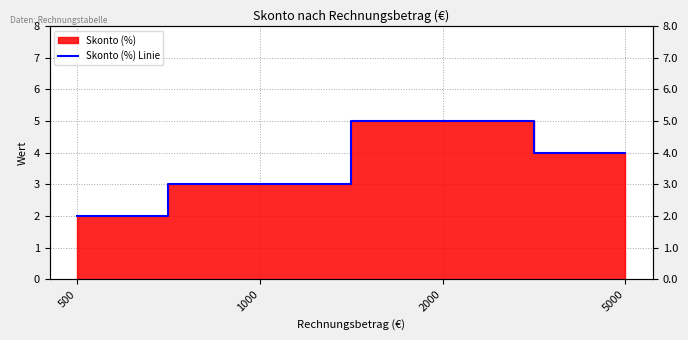

What is the difference between the maximum and minimum values?

3